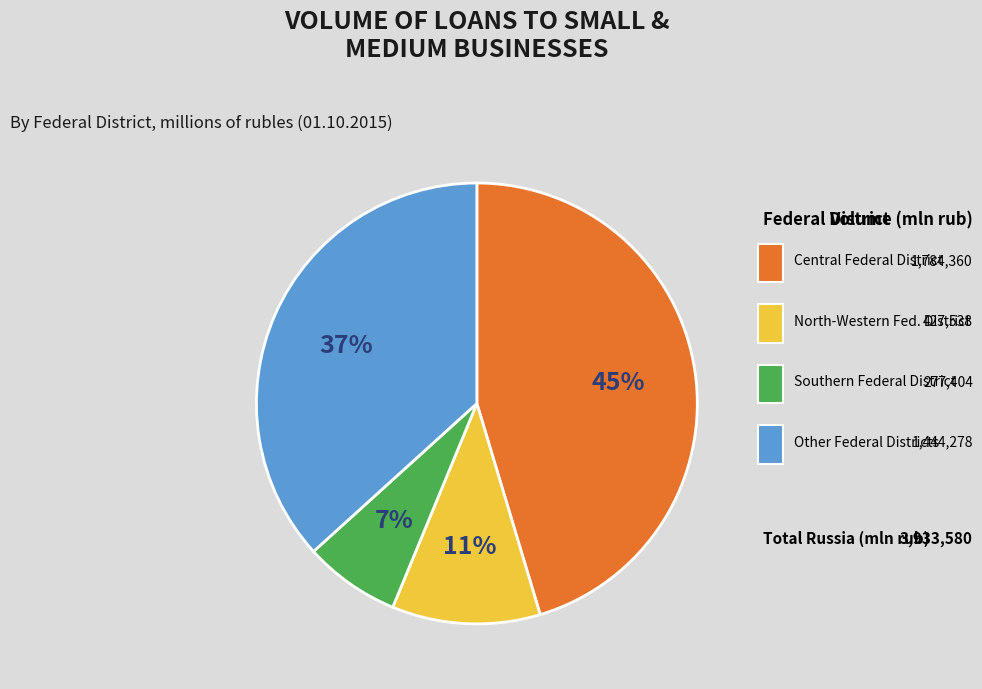

To the nearest percent, what is the difference between the largest and smallest slice percentages?

38%